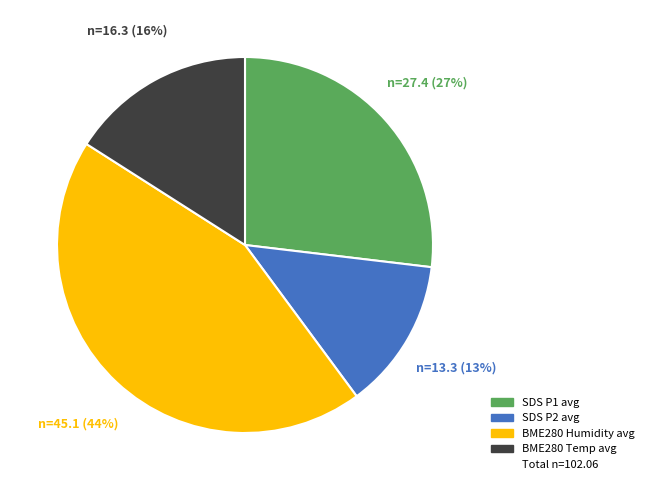

Is there any slice that represents more than half of the pie?

No